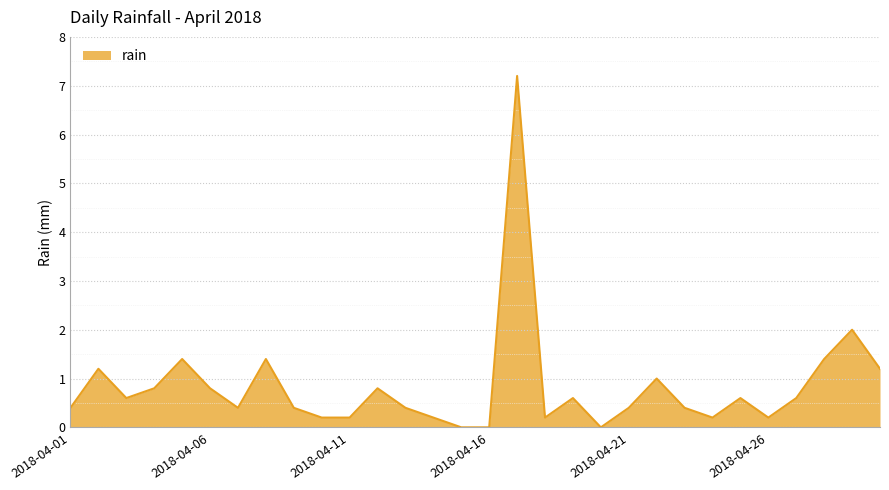

What is the maximum value shown in the chart?

7.2